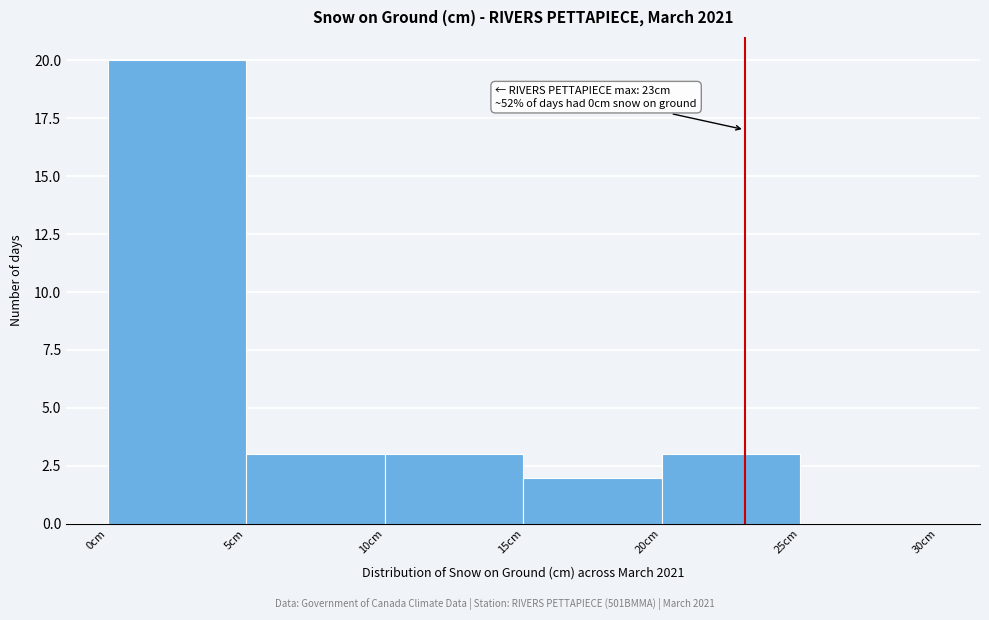

Over which range of the x-axis is the bar tallest?

0 to 5